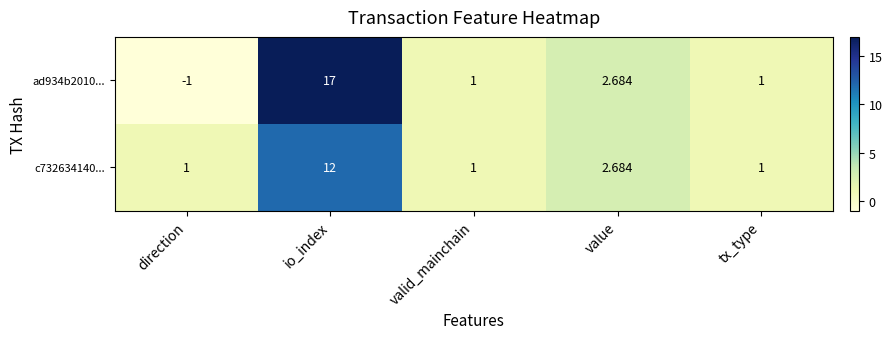

What is the minimum value shown in the chart?

-1.0